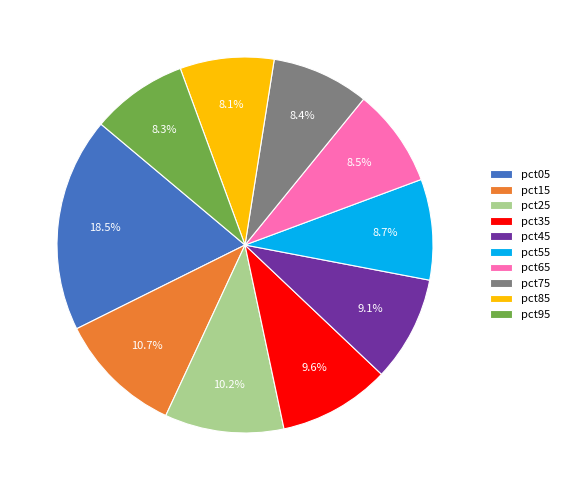

How many segments does this pie chart have?

10